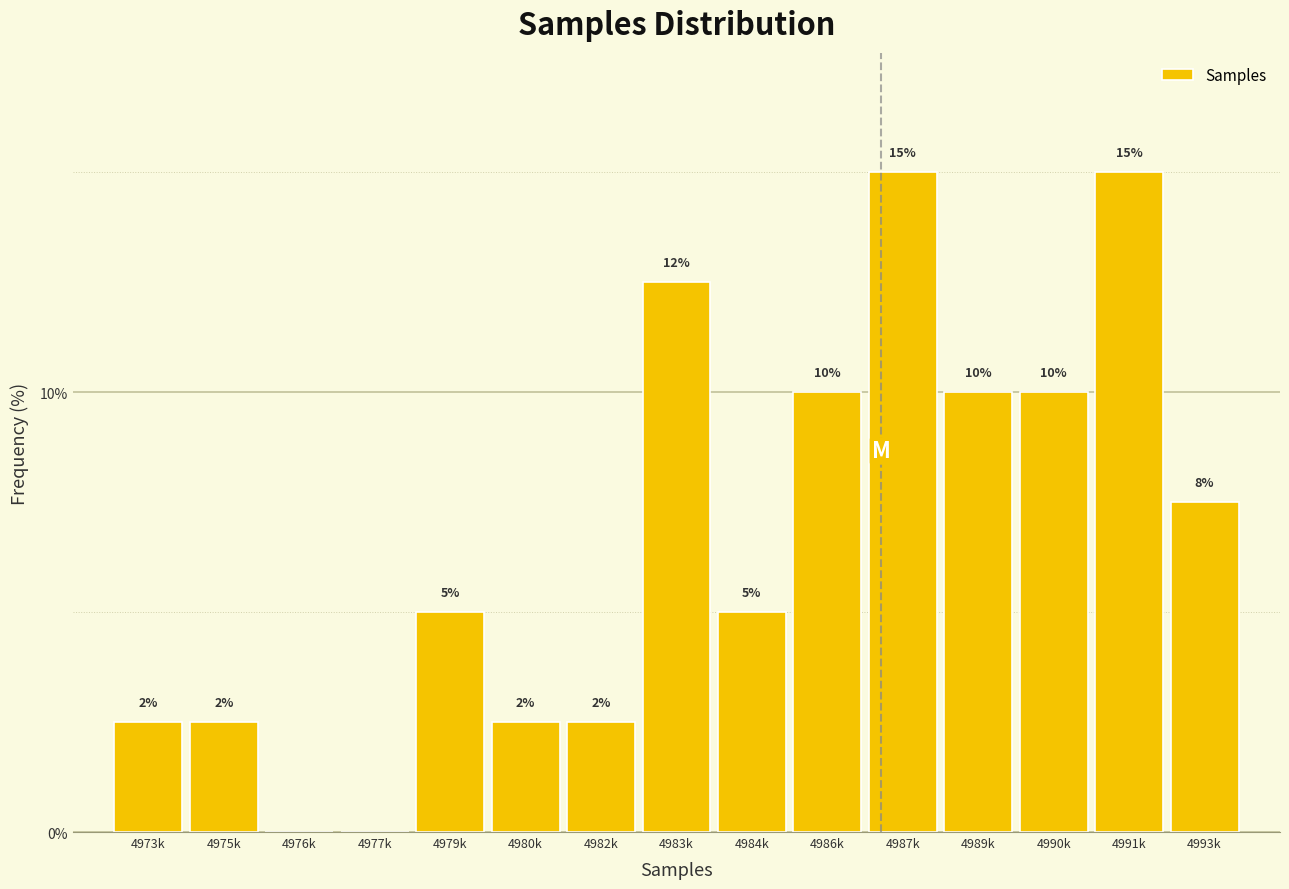

At which label is the value closest to 7?

4993k